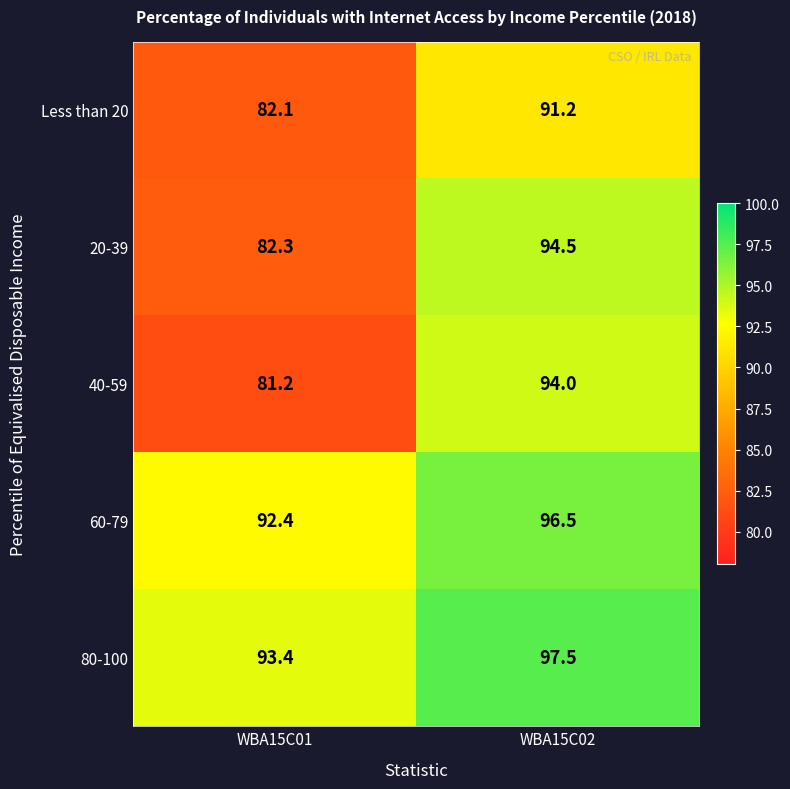

What is the total value across all series at WBA15C01?

431.4